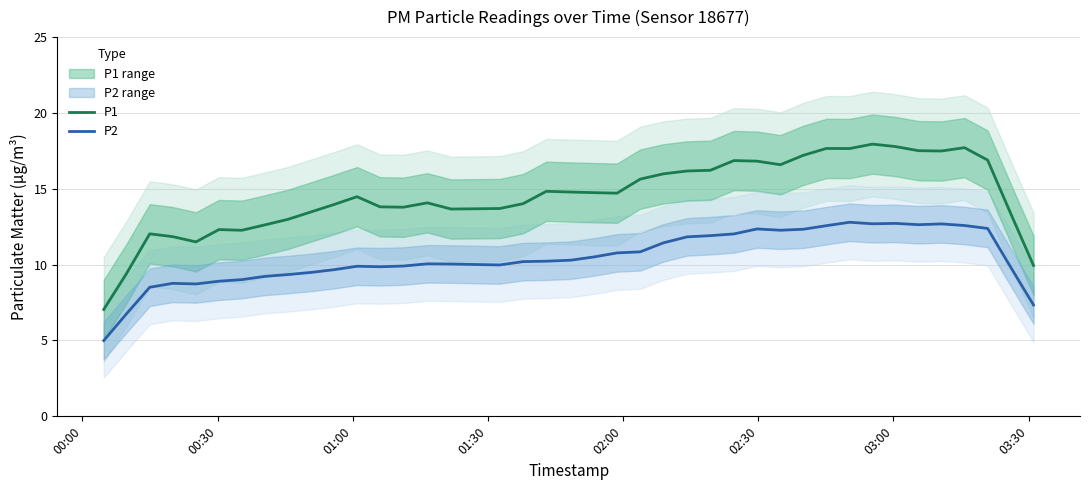

What is the minimum value for P2?

5.0